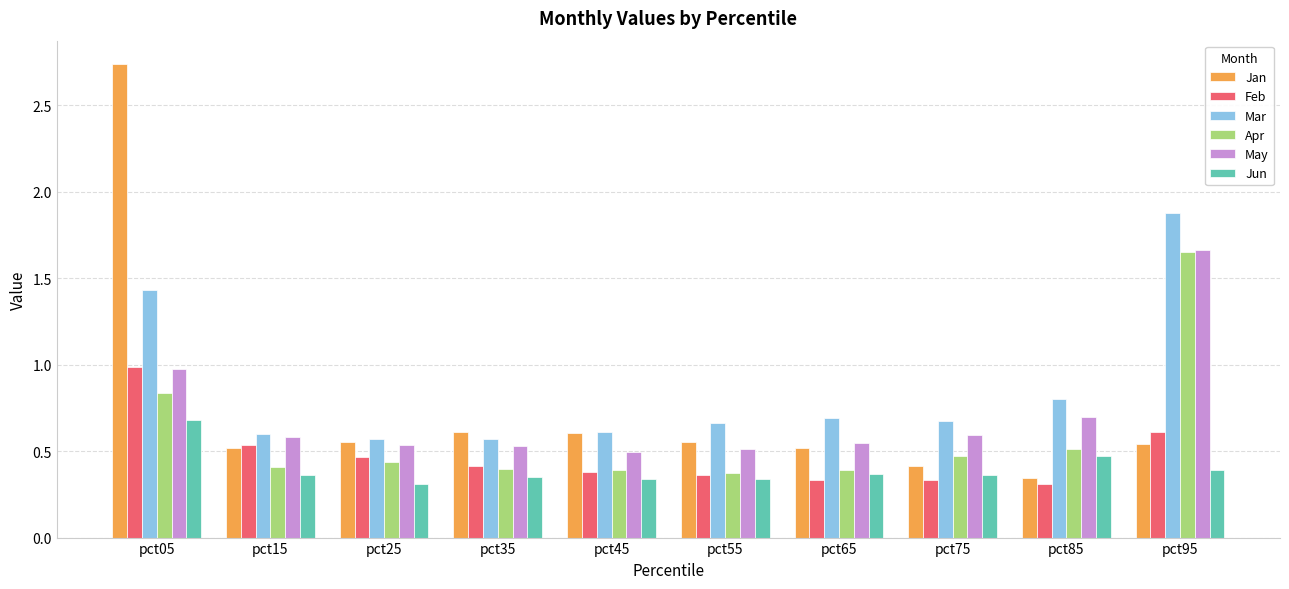

Which series has the widest spread of values?

Jan